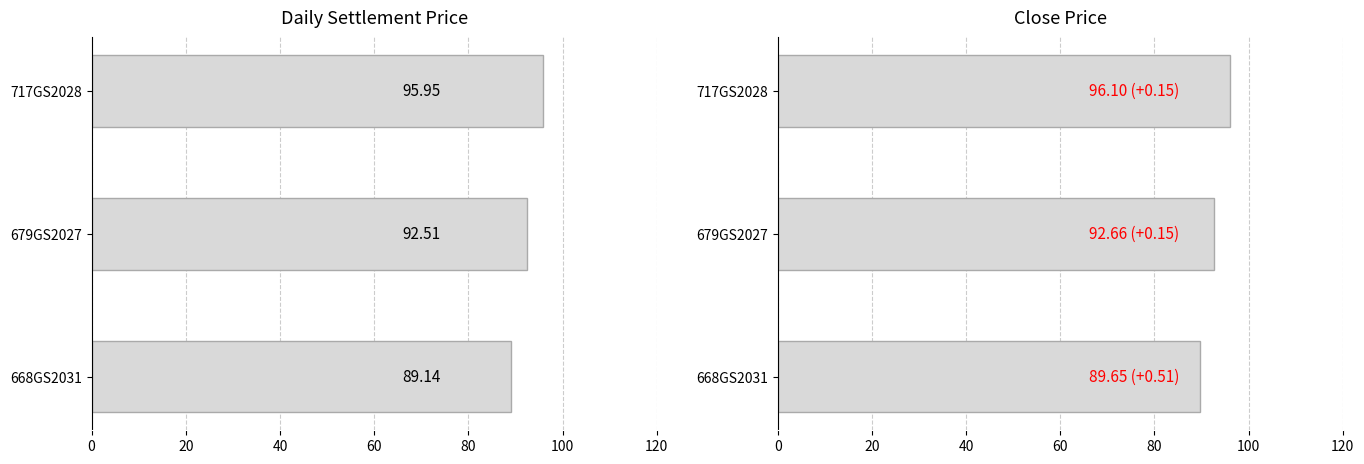

What is the average value of the Close Price series?

92.8